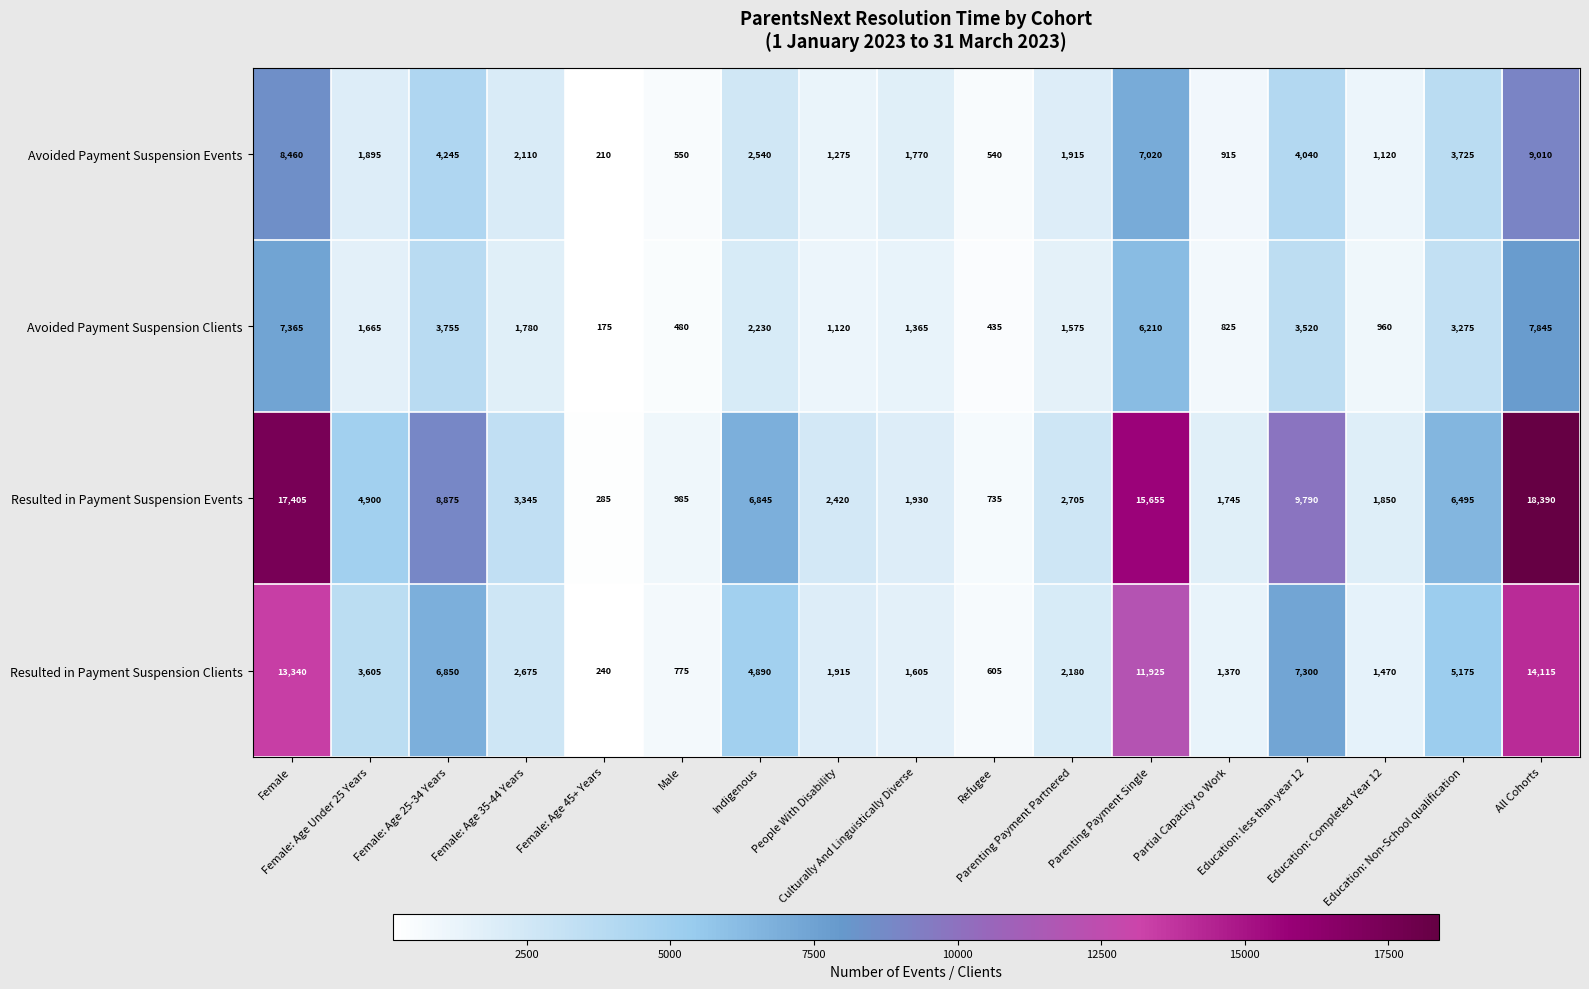

List the series in order of their peak value, lowest first.

Avoided Payment Suspension Clients, Avoided Payment Suspension Events, Resulted in Payment Suspension Clients, Resulted in Payment Suspension Events